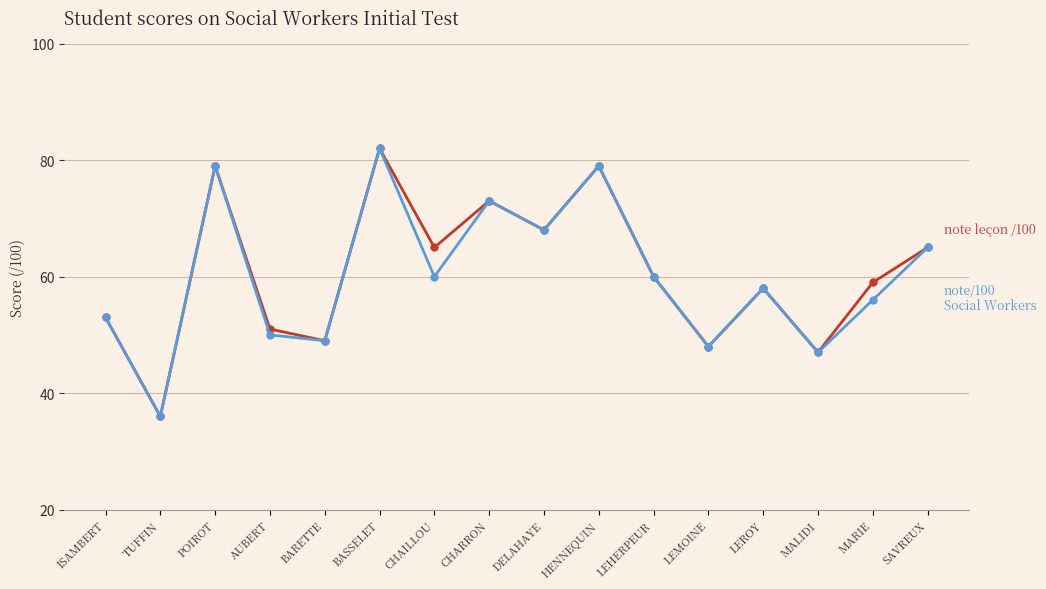

How many lines are shown in the chart?

2